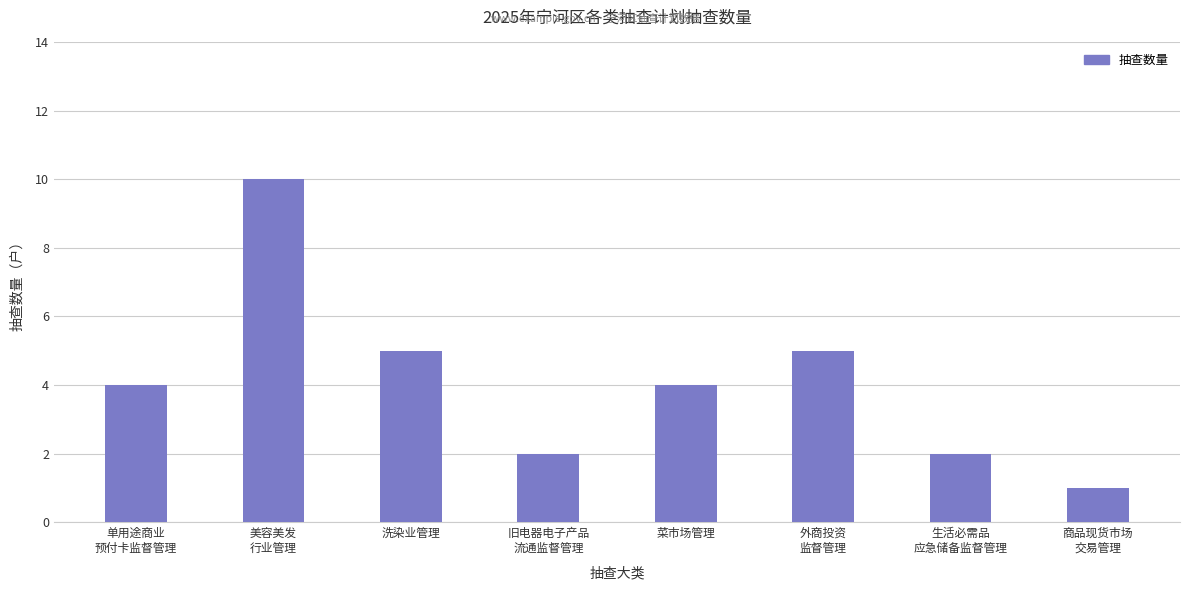

Read the value at 洗染业管理.

5